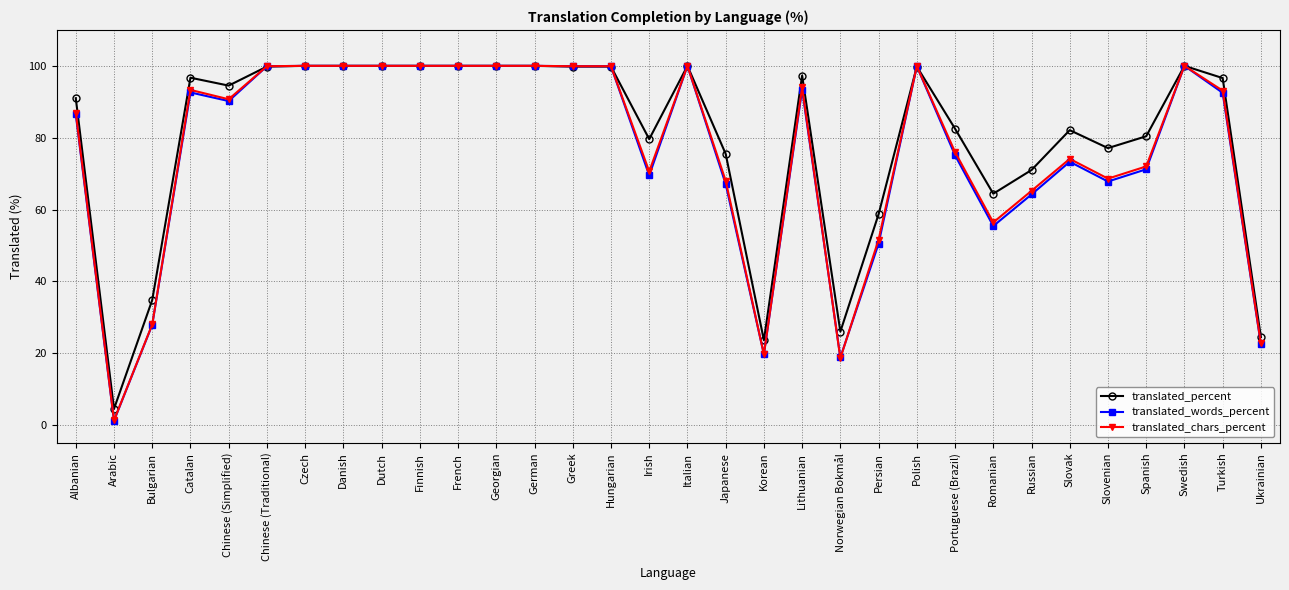

Read the translated_percent value at Spanish.

80.4